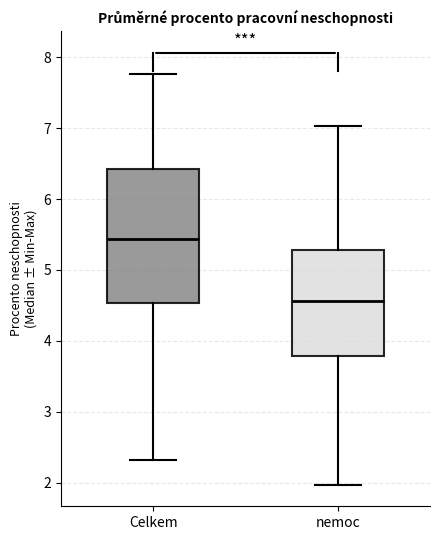

Which box is the tallest, from its lower edge to its upper edge?

Celkem